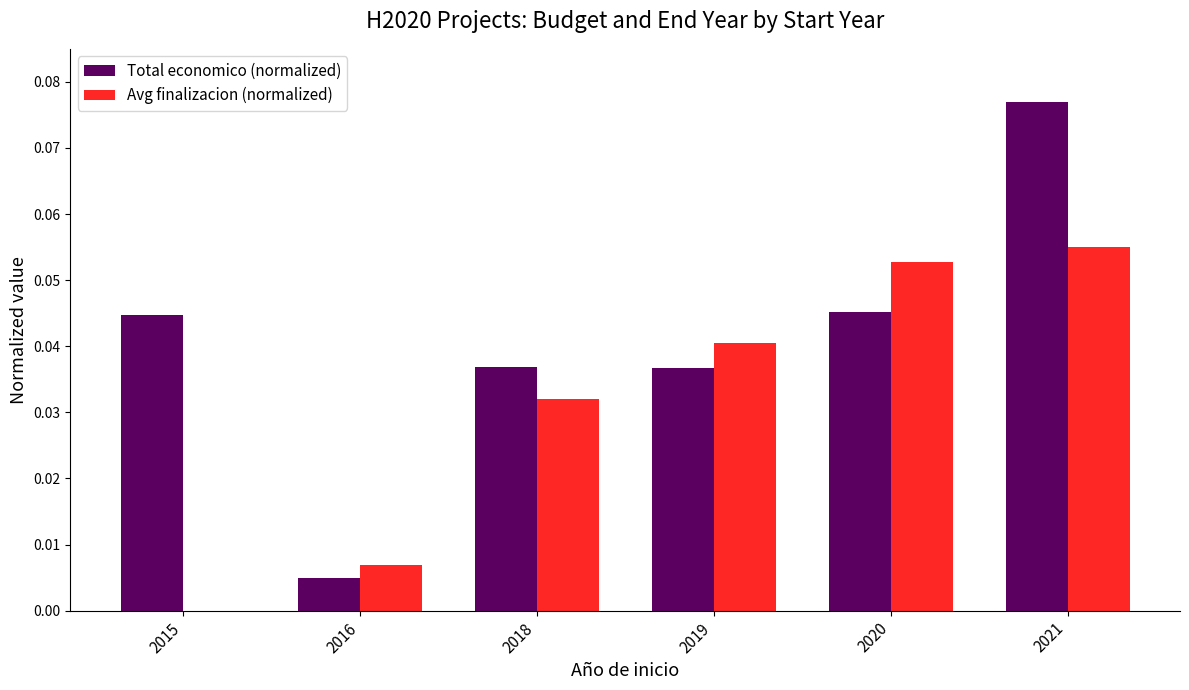

Which series changed the most between 2015 and 2019?

Avg finalizacion (normalized)